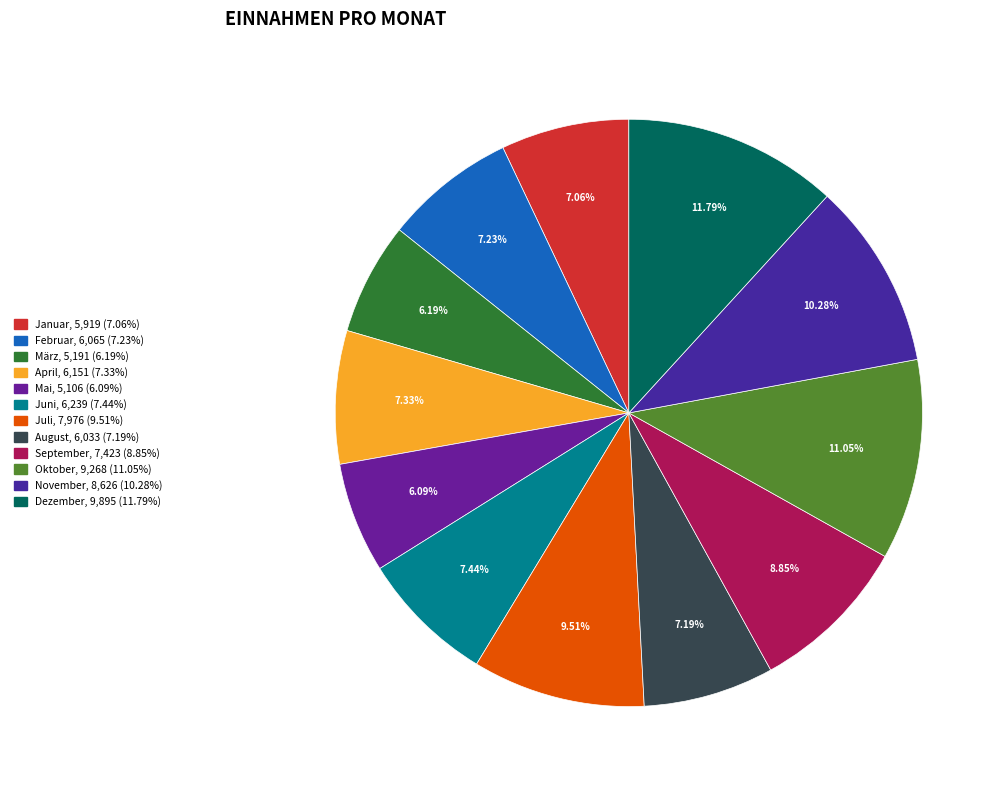

To the nearest percent, what is the average slice percentage?

8%